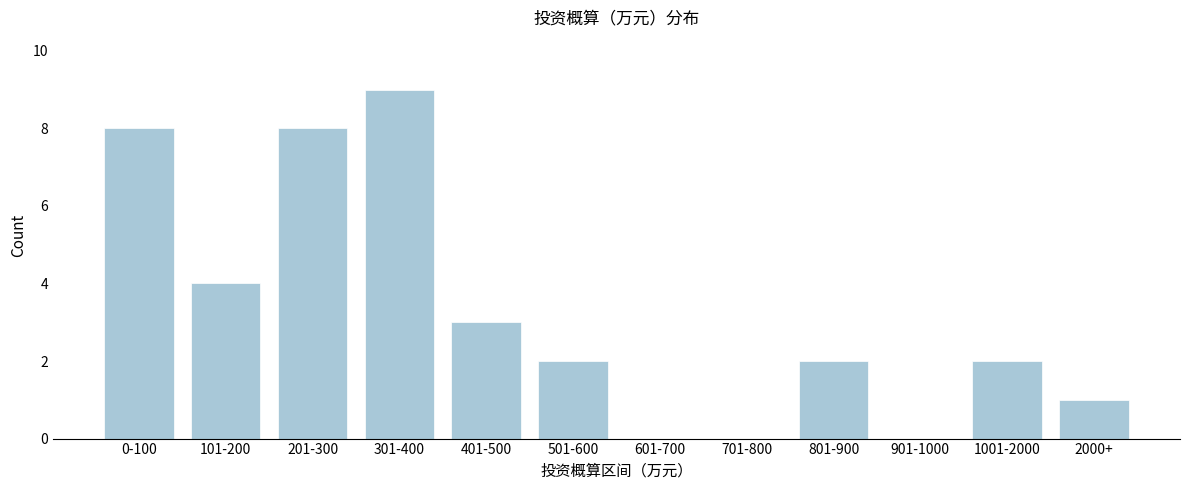

Reading left to right, list all the values displayed in this chart.

0-100=8	101-200=4	201-300=8	301-400=9	401-500=3	501-600=2	601-700=0	701-800=0	801-900=2	901-1000=0	1001-2000=2	2000+=1